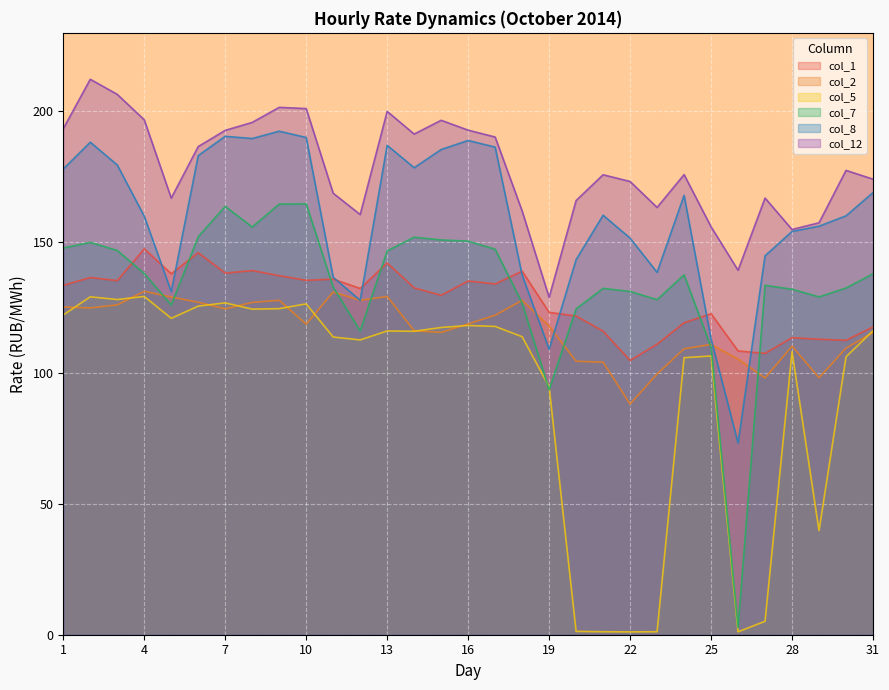

What are all the series names shown in the legend?

col_1, col_2, col_5, col_7, col_8, col_12